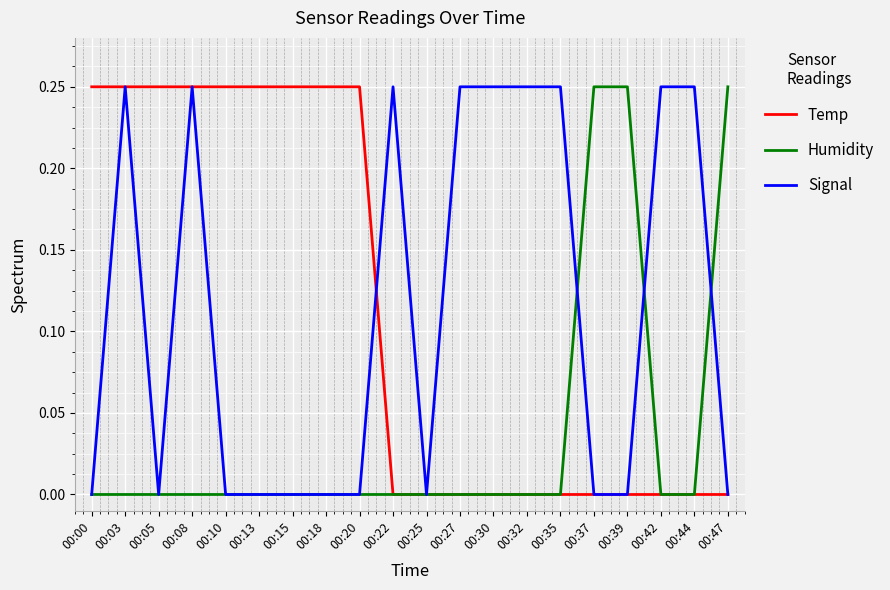

Is the value of Signal at 00:10 greater than the value of Temp at 00:00?

No